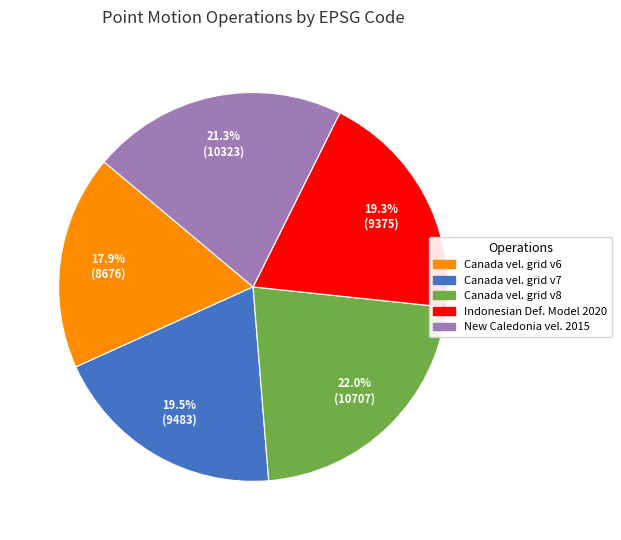

Is there any slice that represents more than half of the pie?

No